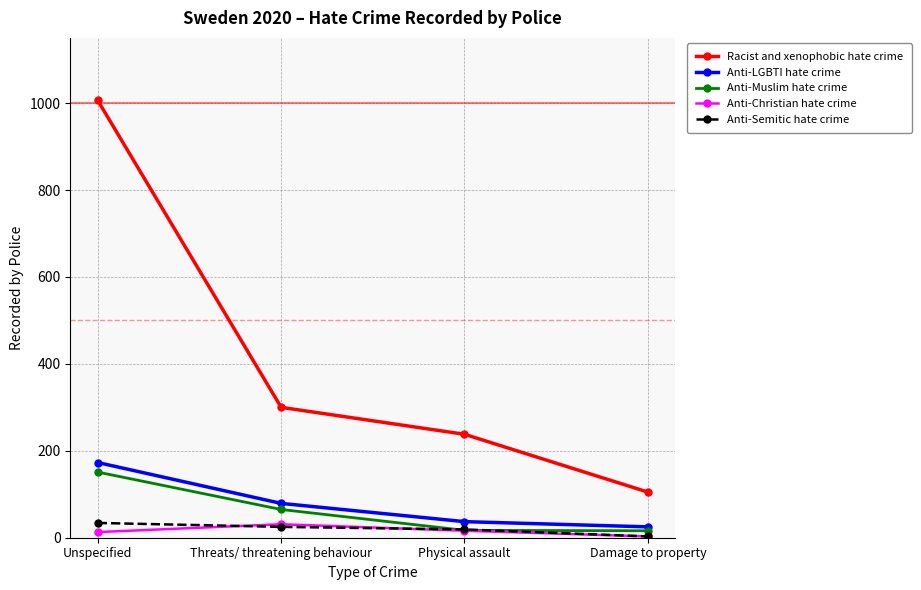

True or false: Anti-Muslim hate crime has more than 1 interior local peaks.

False